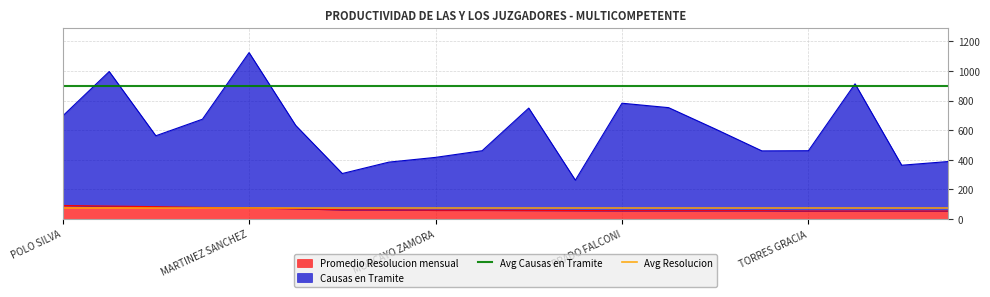

What is the approximate value of Promedio Resolucion mensual at MARTINEZ SANCHEZ?

76